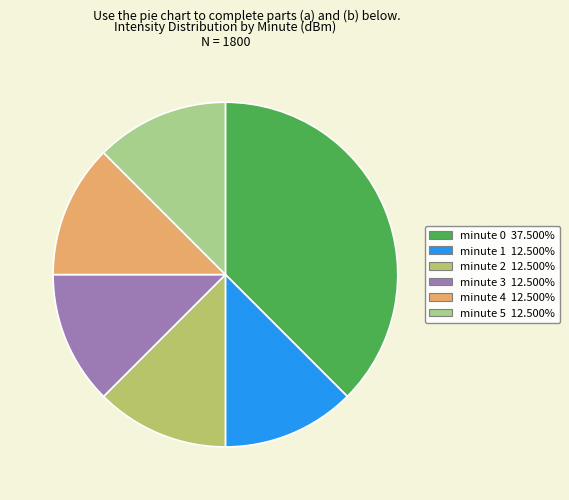

Is it true that minute 2 is 12% of the pie?

True